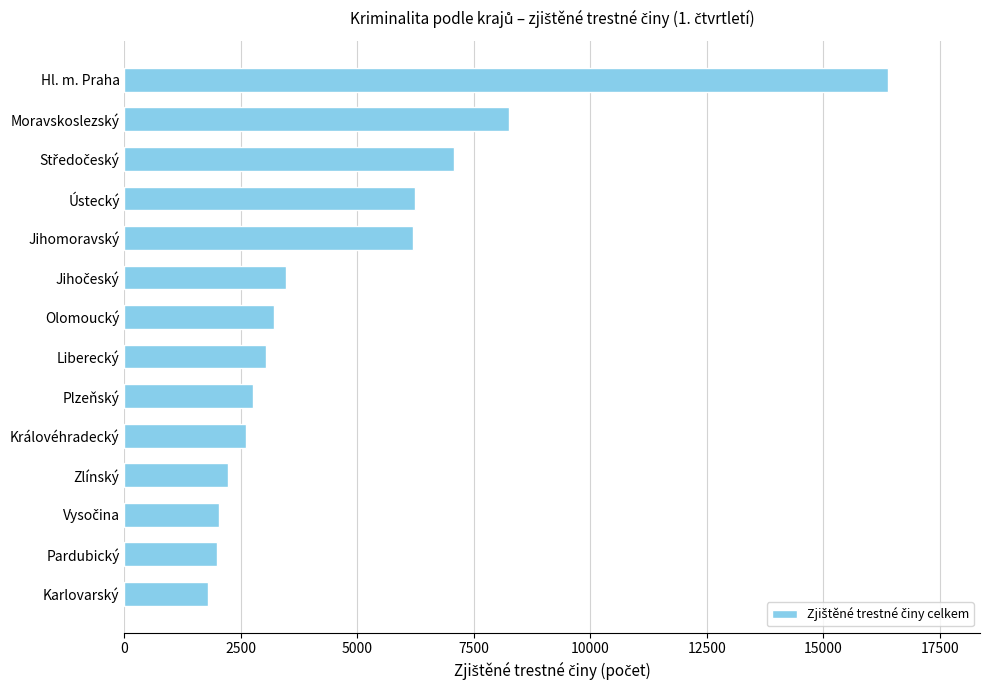

True or false: the data shows 920 at Karlovarský.

False